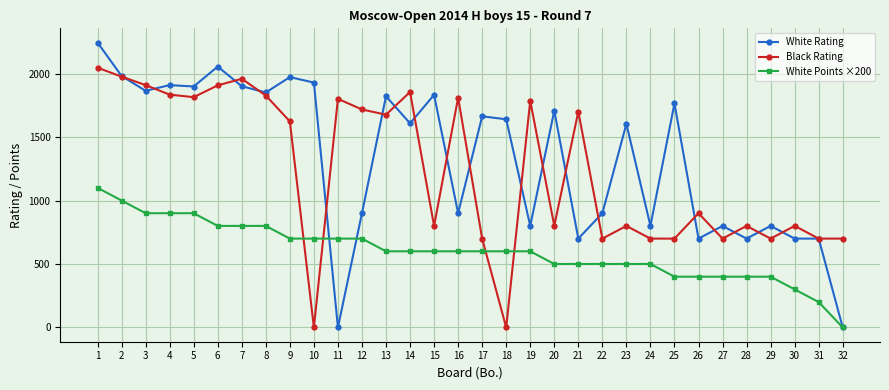

List the series in order of their peak value, highest first.

White Rating, Black Rating, White Points ×200